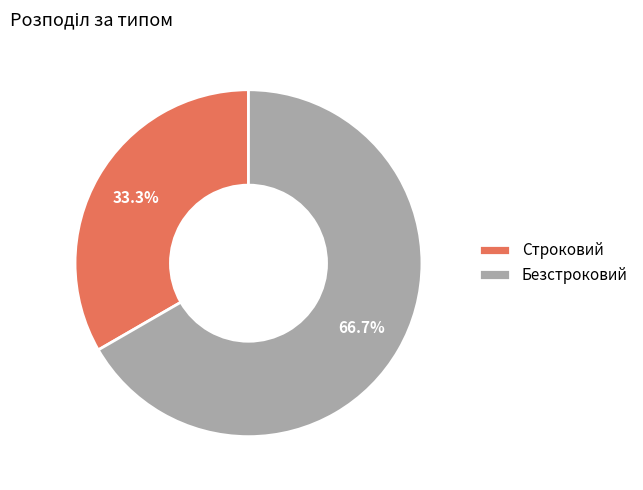

Approximately how many times larger is the value at Безстроковий compared to Строковий?

2.0